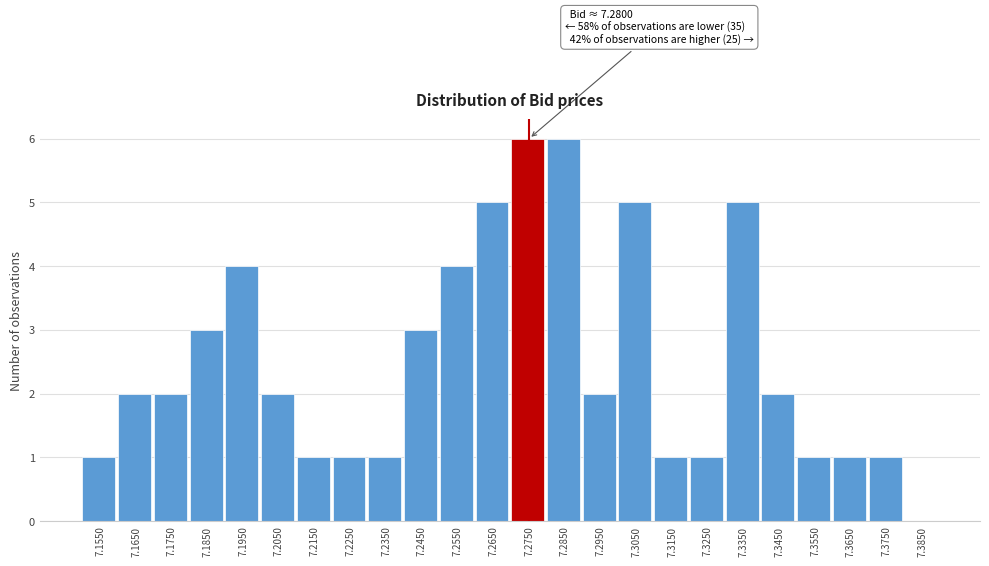

Reading left to right, list all the values displayed in this chart.

7.1550=1	7.1650=2	7.1750=2	7.1850=3	7.1950=4	7.2050=2	7.2150=1	7.2250=1	7.2350=1	7.2450=3	7.2550=4	7.2650=5	7.2750=6	7.2850=6	7.2950=2	7.3050=5	7.3150=1	7.3250=1	7.3350=5	7.3450=2	7.3550=1	7.3650=1	7.3750=1	7.3850=0